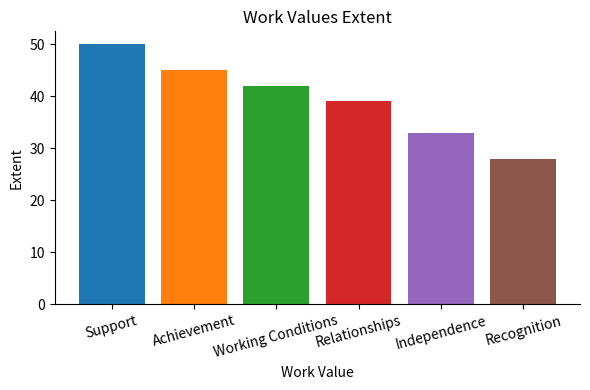

The value at Relationships is 69. True or false?

False